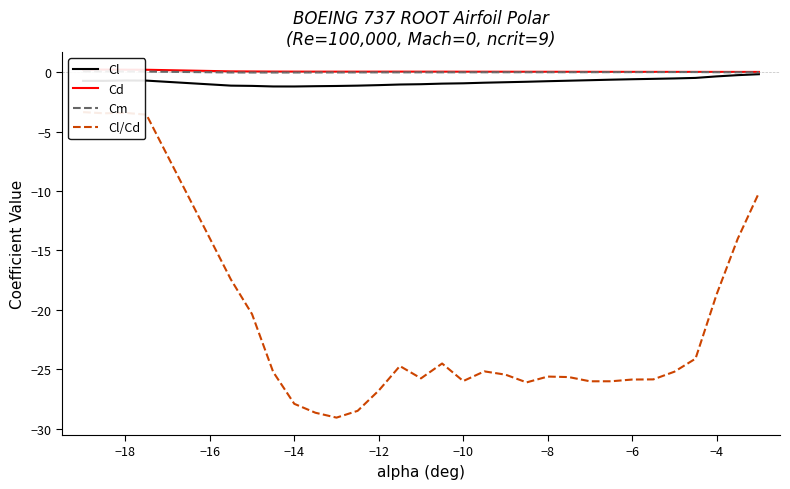

What is the value of the Cl/Cd point at the 30th from the left?

-10.2